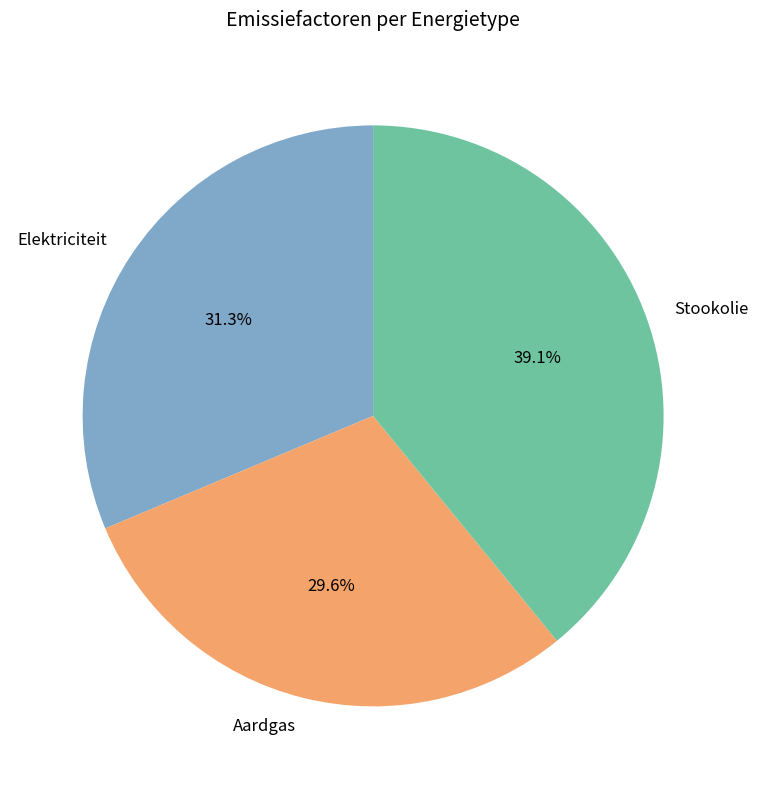

Between Elektriciteit and Aardgas, which is larger?

Elektriciteit